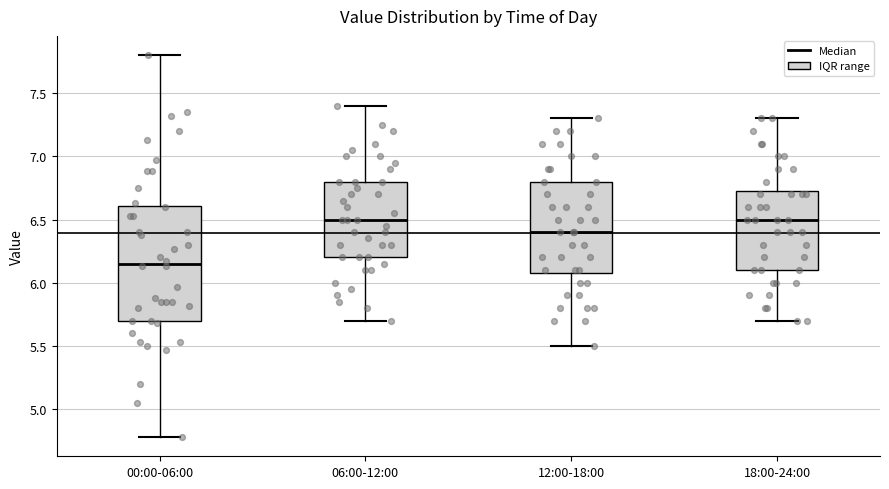

Reading left to right, transcribe this box plot: for each box, give where its median line is, the range the box spans, and where its two whiskers end, as read against the y-axis. The values are not printed on the chart, so give them approximately, as read against the axis.

00:00-06:00: median 6.15, box 5.70 to 6.60, whiskers 4.80 to 7.80
06:00-12:00: median 6.50, box 6.20 to 6.80, whiskers 5.70 to 7.40
12:00-18:00: median 6.40, box 6.10 to 6.80, whiskers 5.50 to 7.30
18:00-24:00: median 6.50, box 6.10 to 6.75, whiskers 5.70 to 7.30